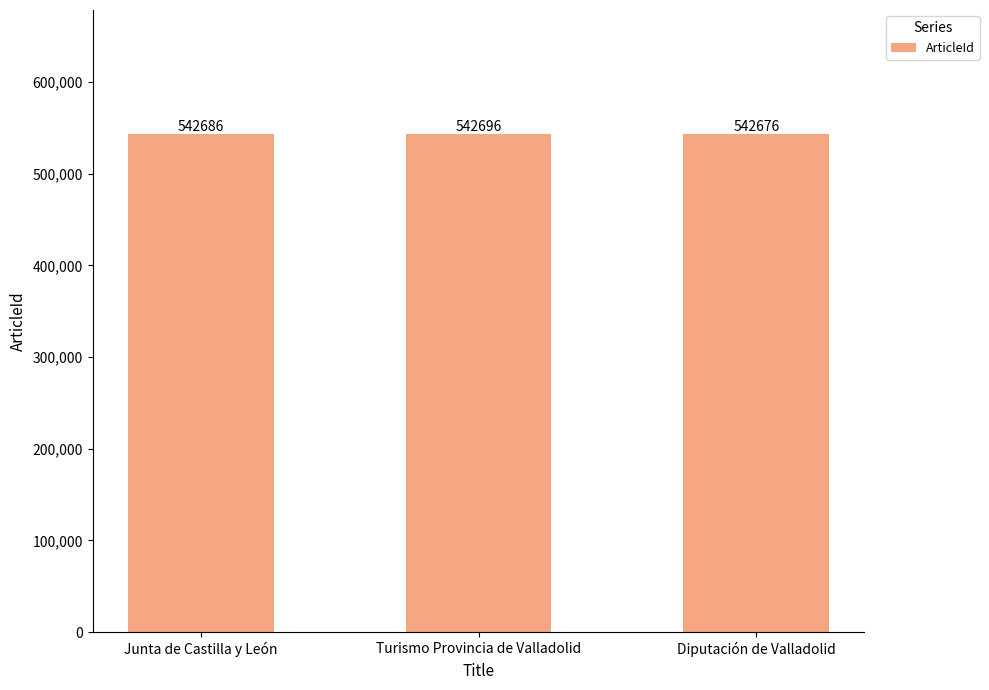

Count the values in the range 542676 to 542696.

3